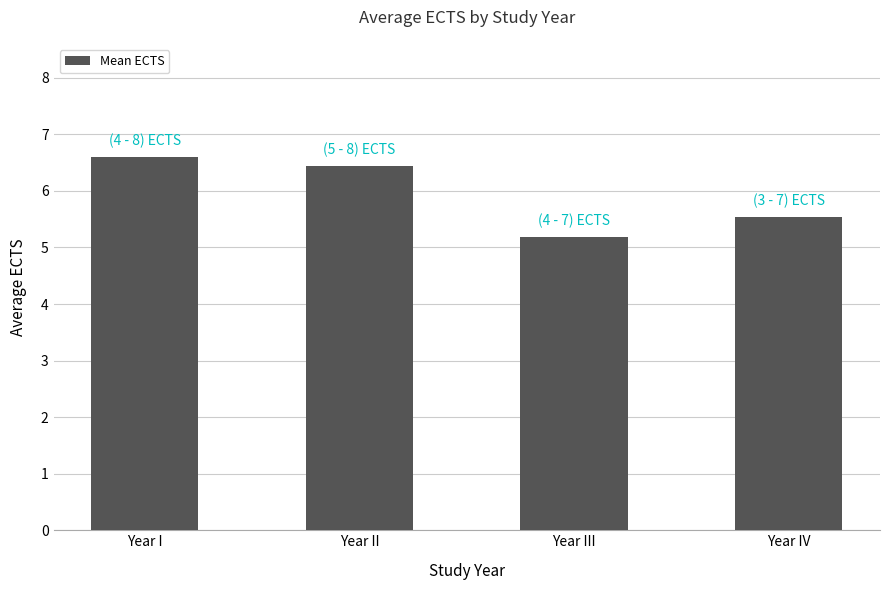

What is the sum of all values?

23.8